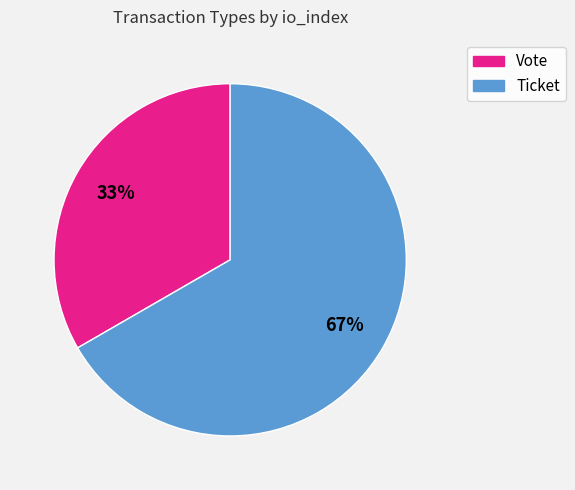

Which has a higher value, Vote or Ticket?

Ticket